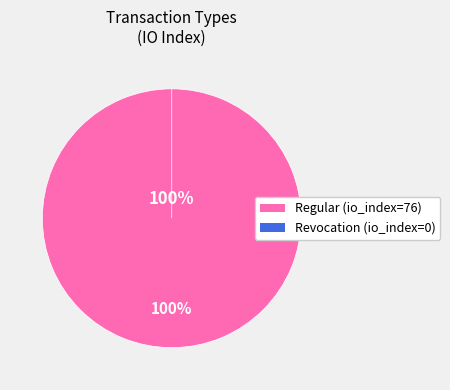

True or false: Revocation accounts for 1% of the total.

False